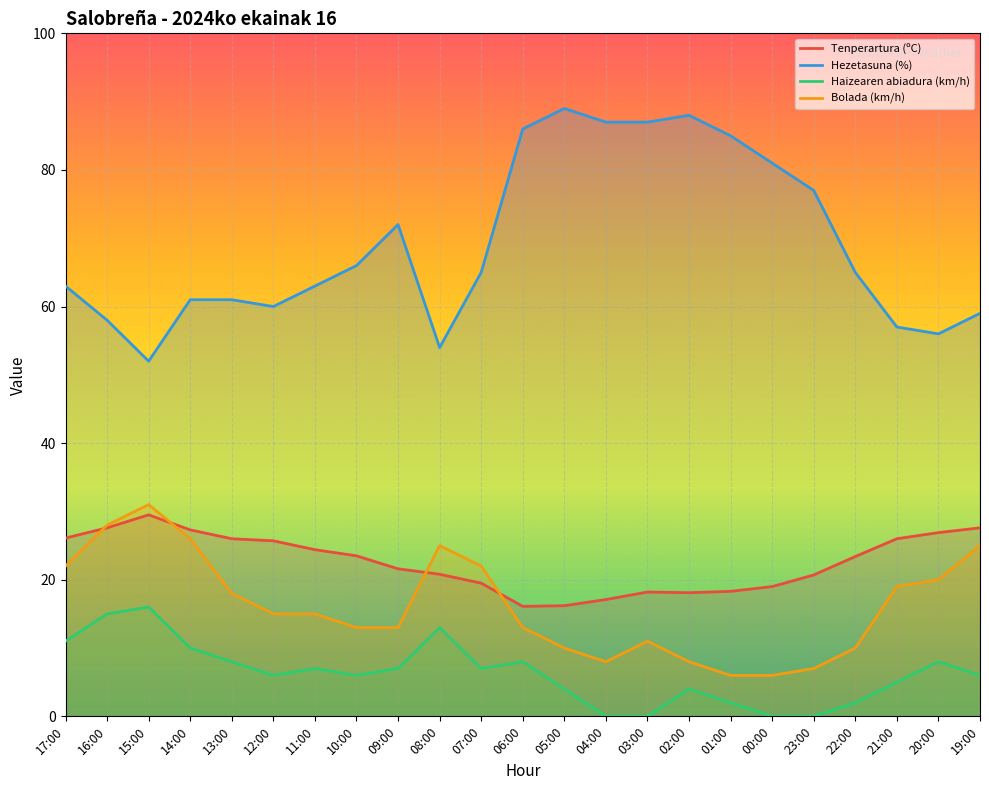

What is the highest value of the Haizearen abiadura (km/h) series?

16.0